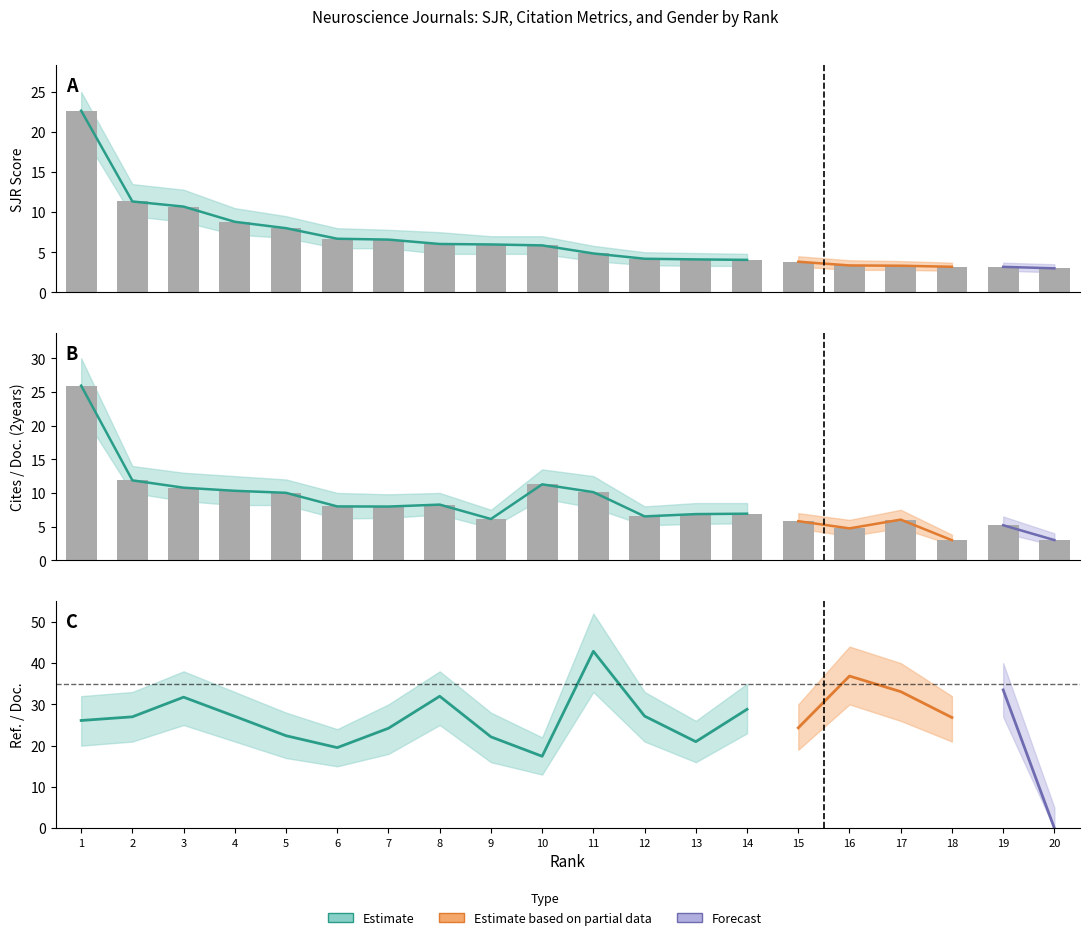

What is the value of the Cites / Doc. (2years) bar at the 3rd from the left?

10.8